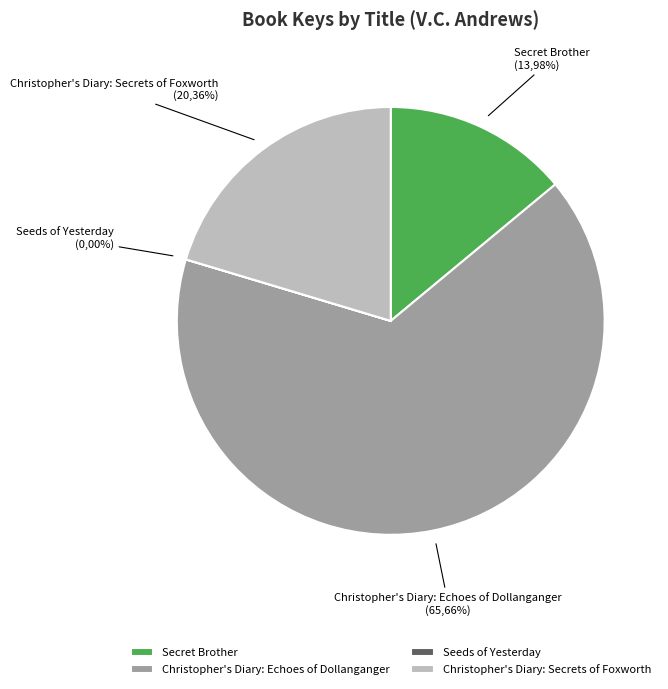

Is it true that Christopher's Diary: Secrets of Foxworth is 28% of the pie?

False